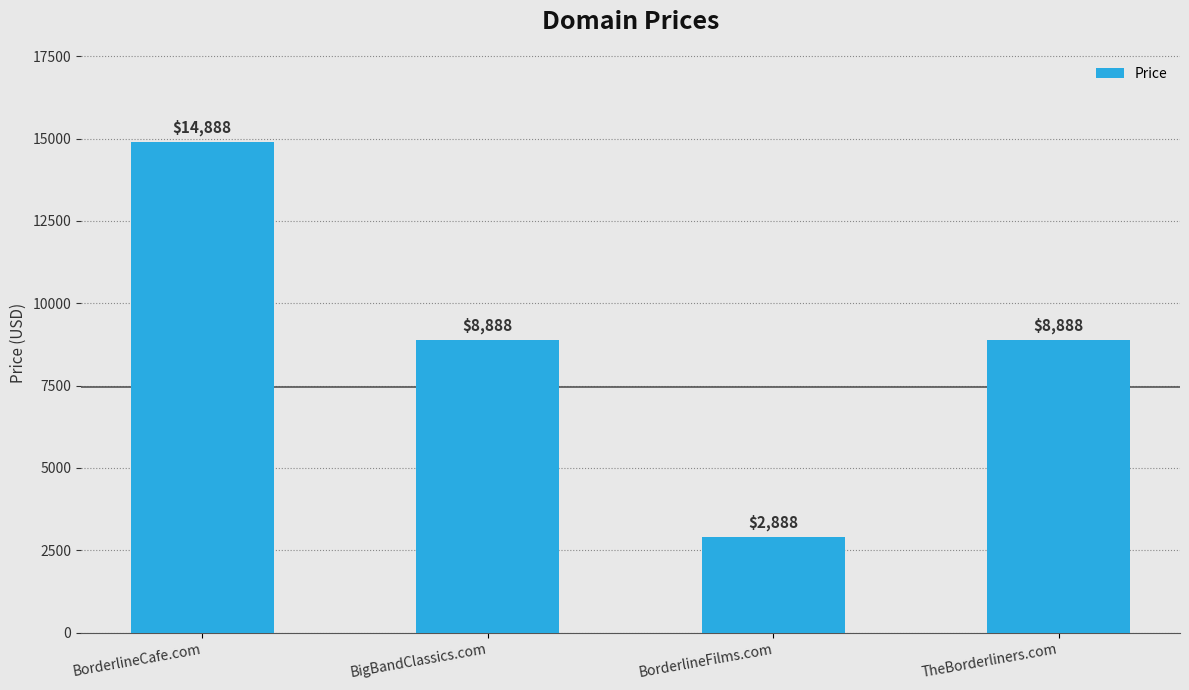

The value at BigBandClassics.com is 8888. True or false?

True